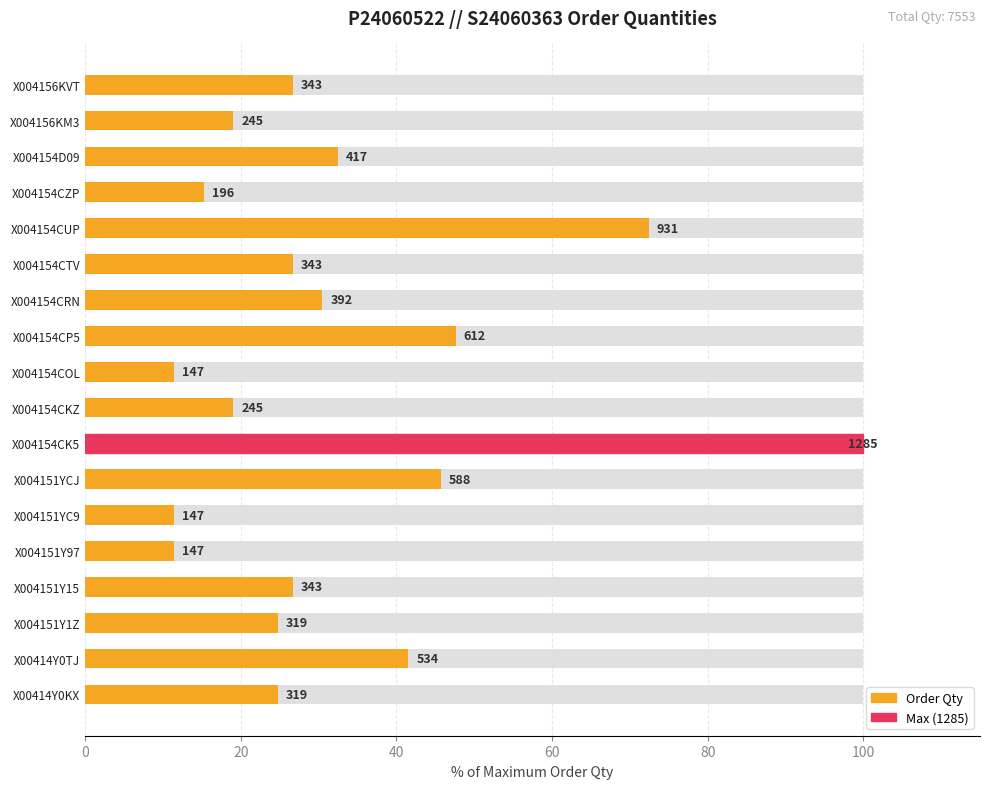

The value at X004151Y1Z is 24.8. True or false?

True